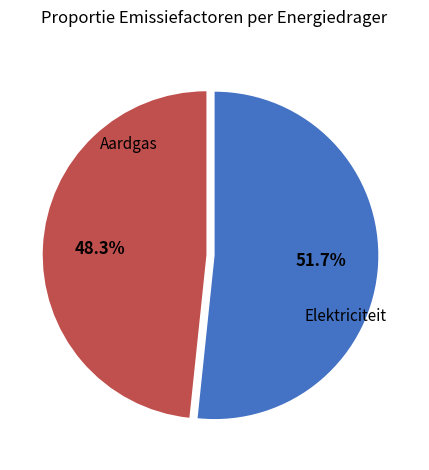

Is there a majority slice in this chart?

Yes